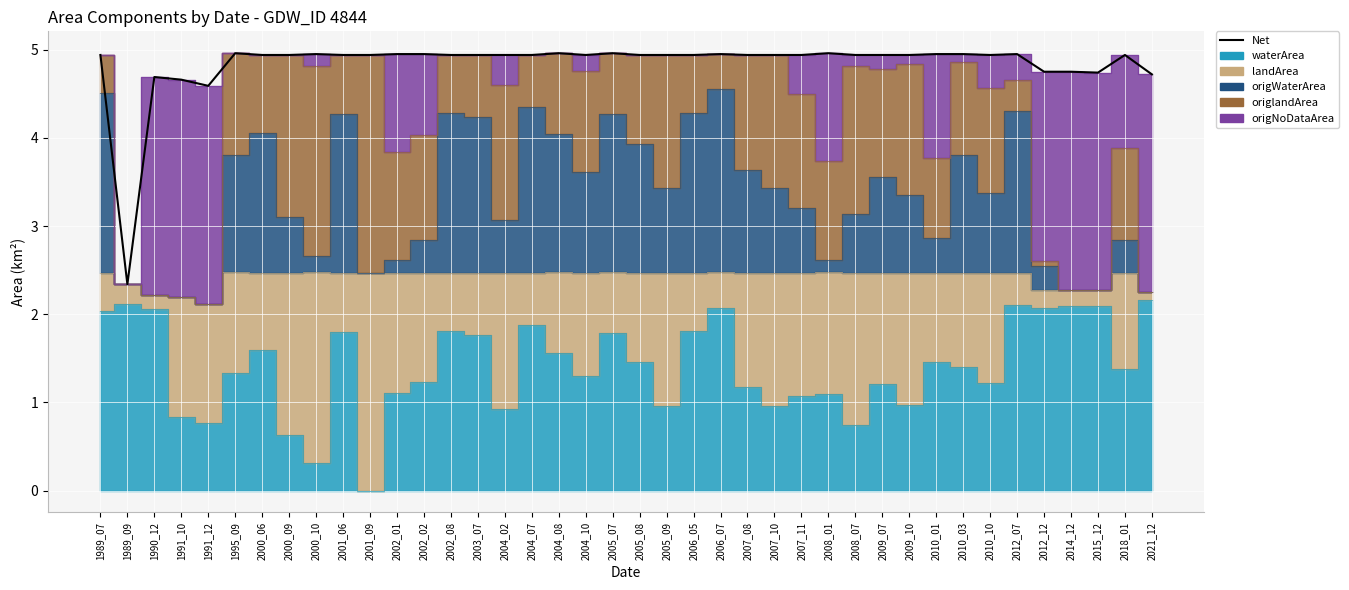

At which category does the data reach its first local valley?

1989_09